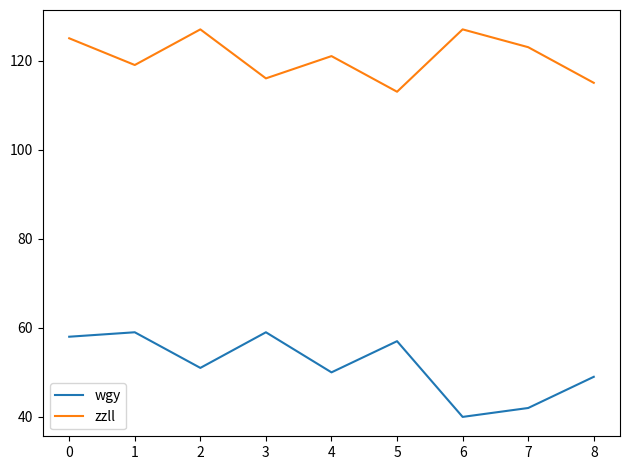

At 0, list the series in order from largest to smallest.

zzll, wgy